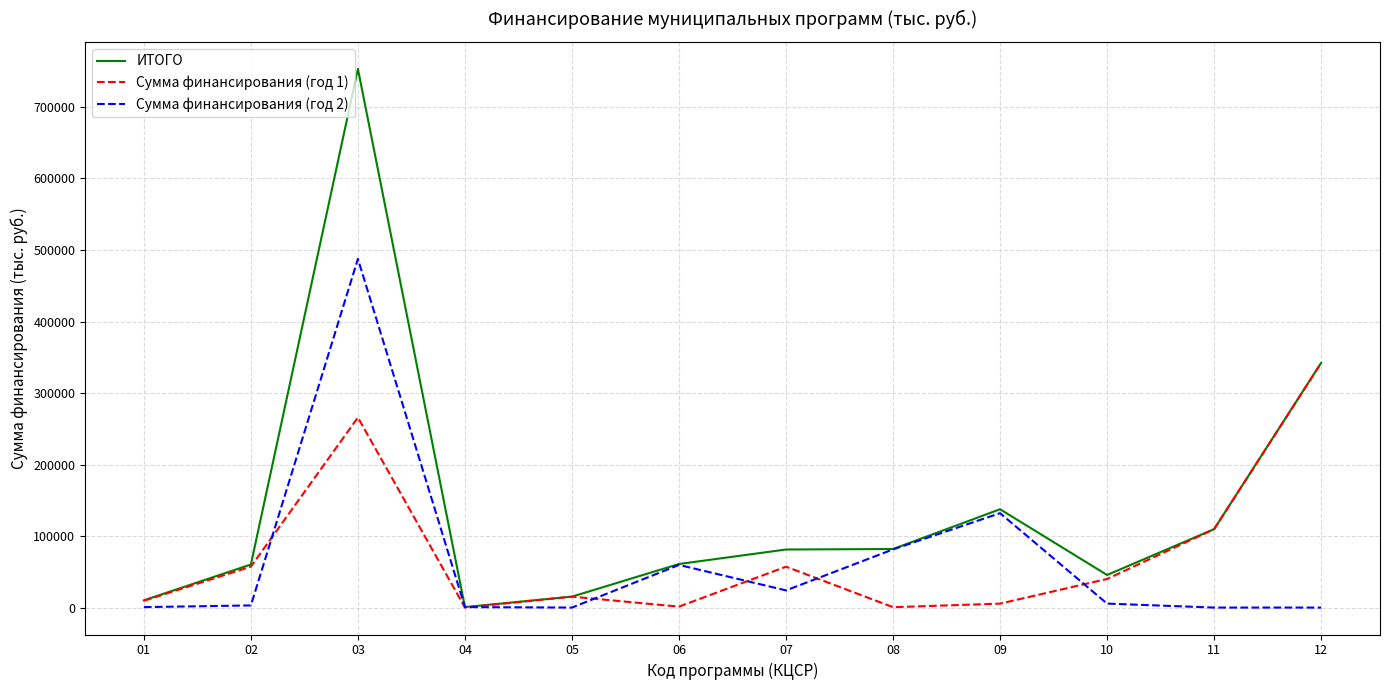

Which series changed the most between 08 and 10?

Сумма финансирования (год 2)